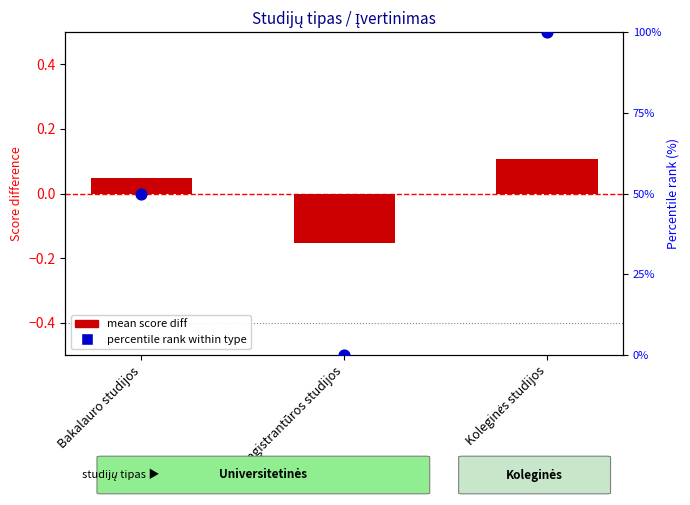

What is the total value across all series at Bakalauro studijos?

50.0